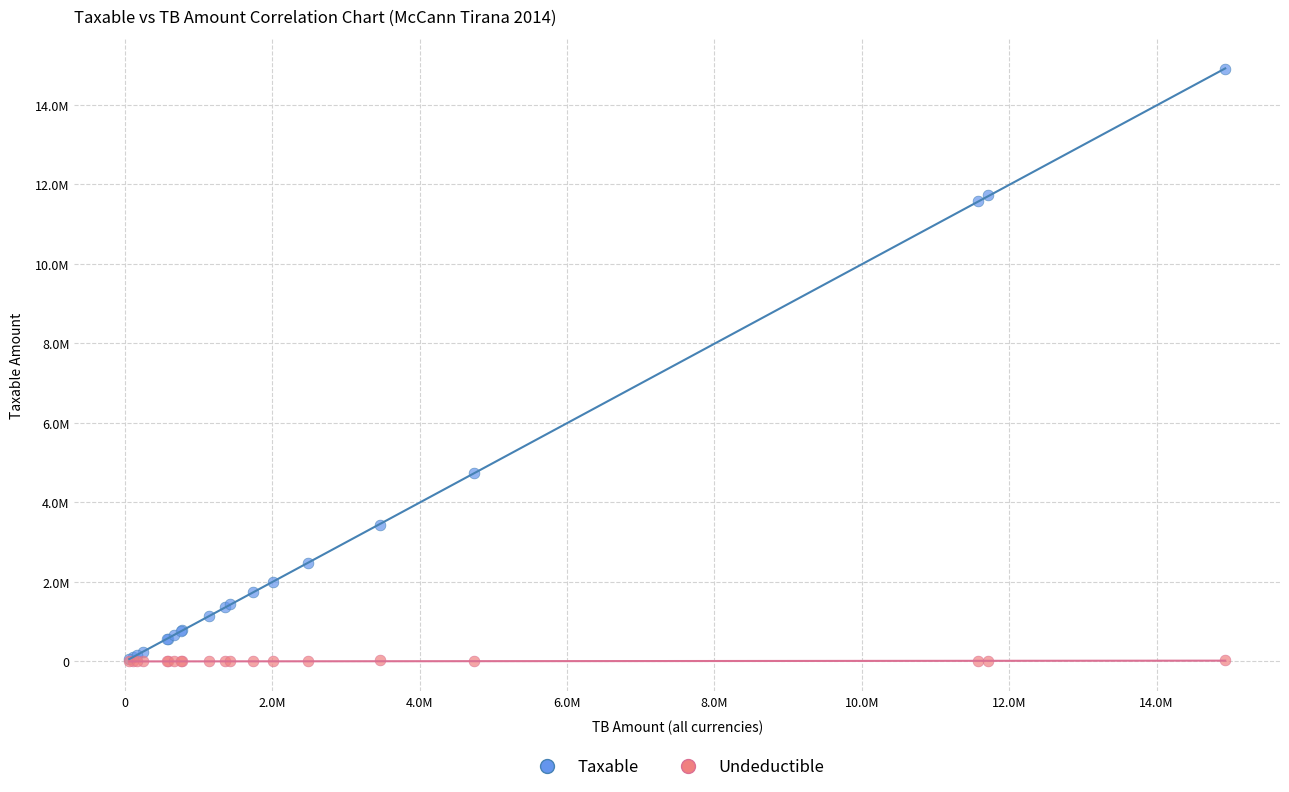

Which series has the widest spread of Y values?

Taxable